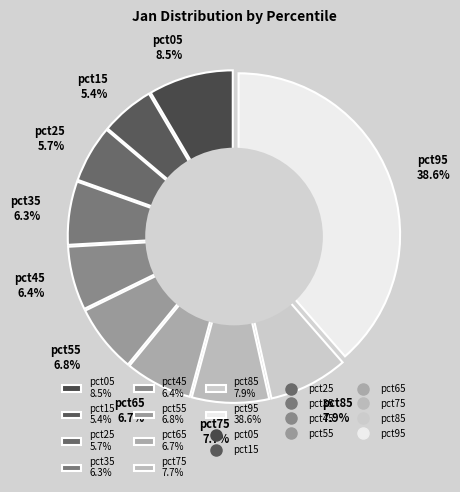

True or false: pct55 accounts for 7% of the total.

True